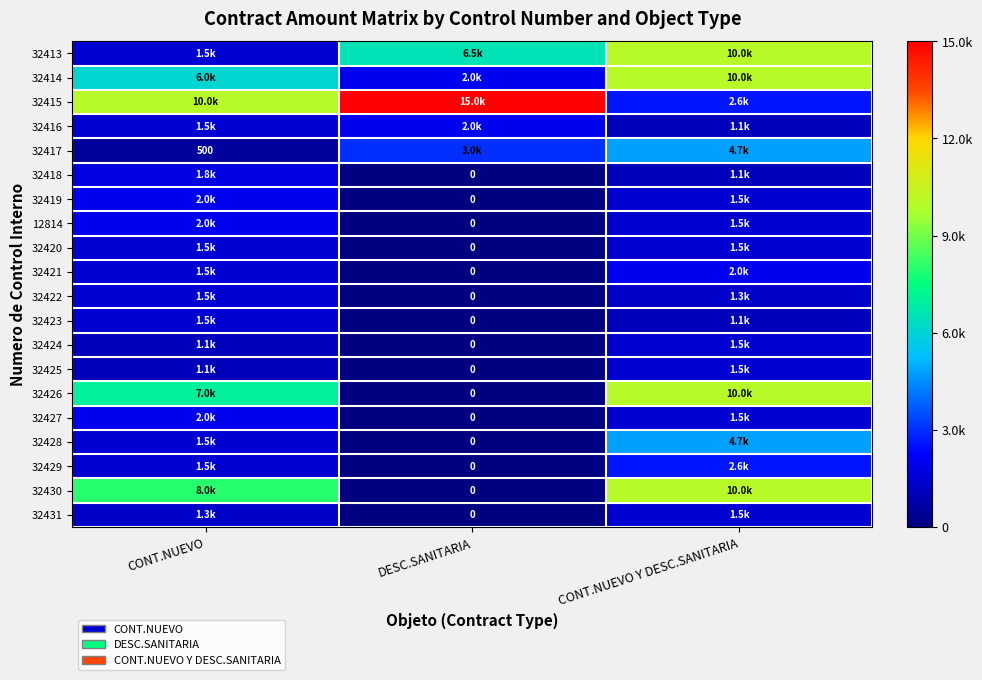

How many values in the 32429 series are below 1500?

1